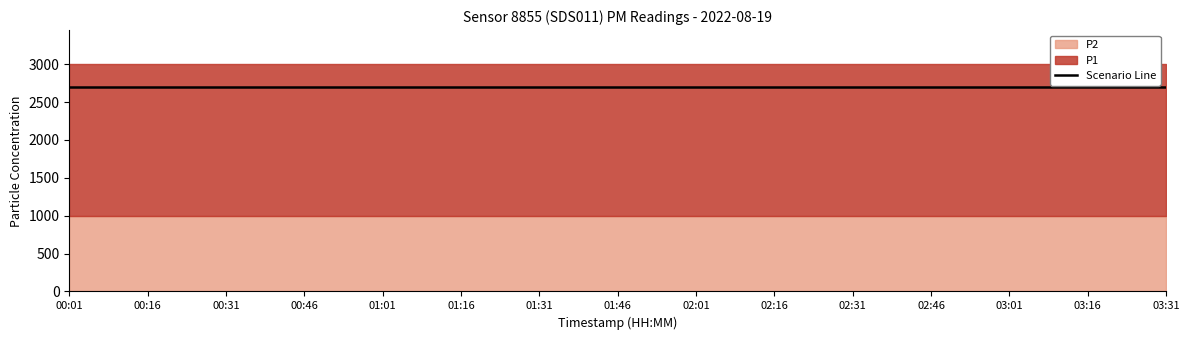

True or false: P1 has a value of 2960.7 at 01:31.

False